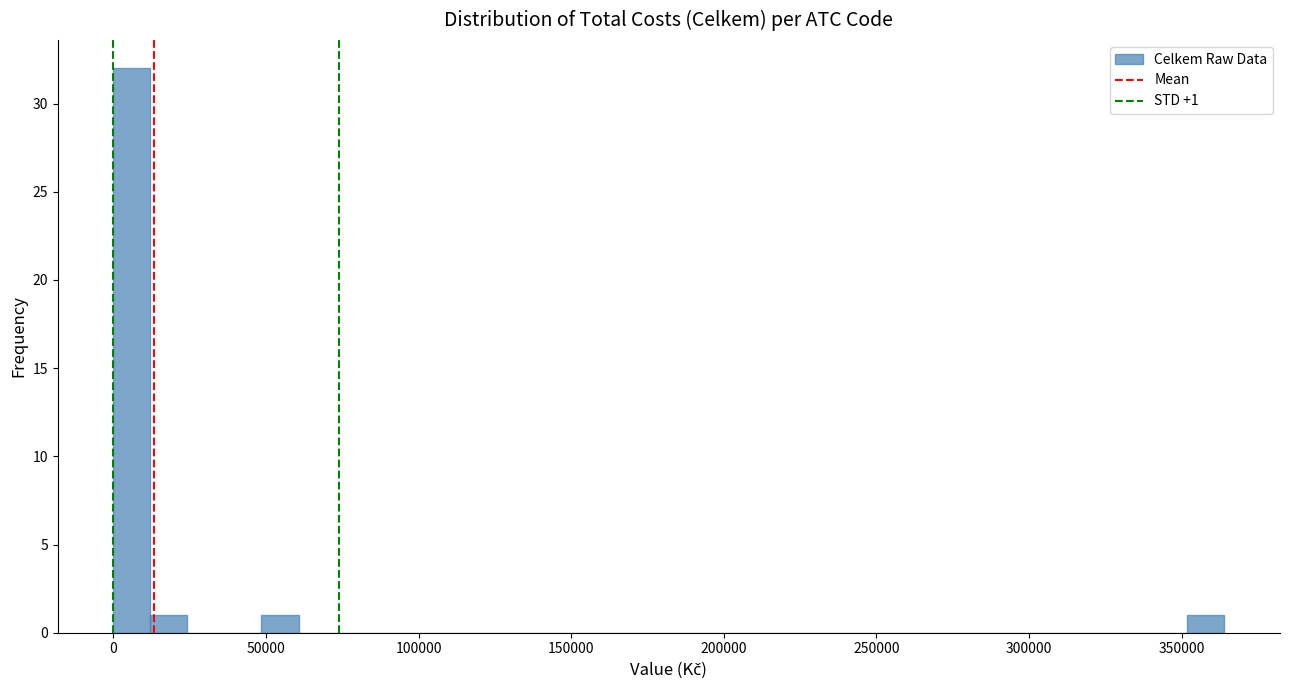

Read against the x-axis, roughly where is the centre of the tallest bar?

5000